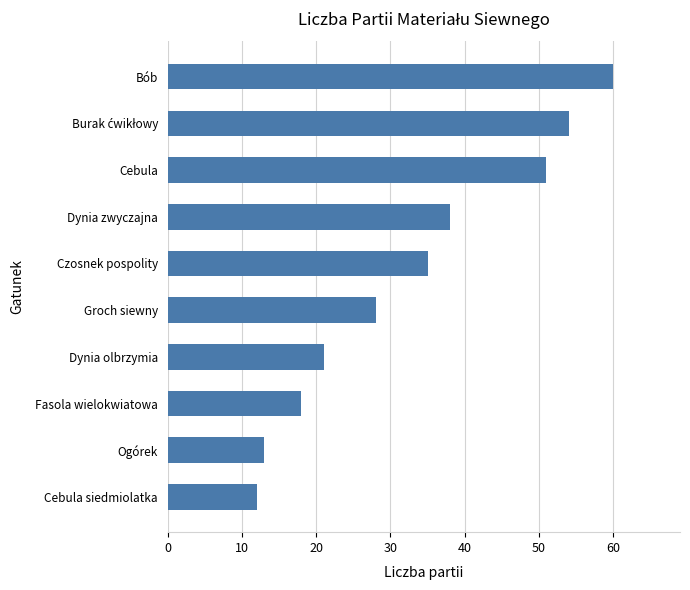

What is the minimum value shown in the chart?

12